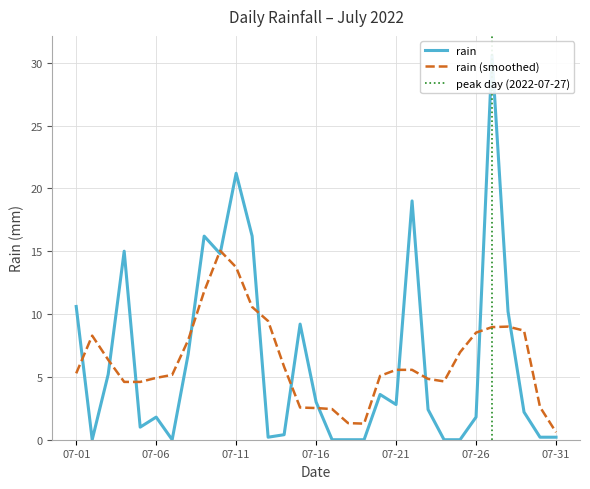

The rain (smoothed) series shows 0.6 at 07-31. True or false?

True